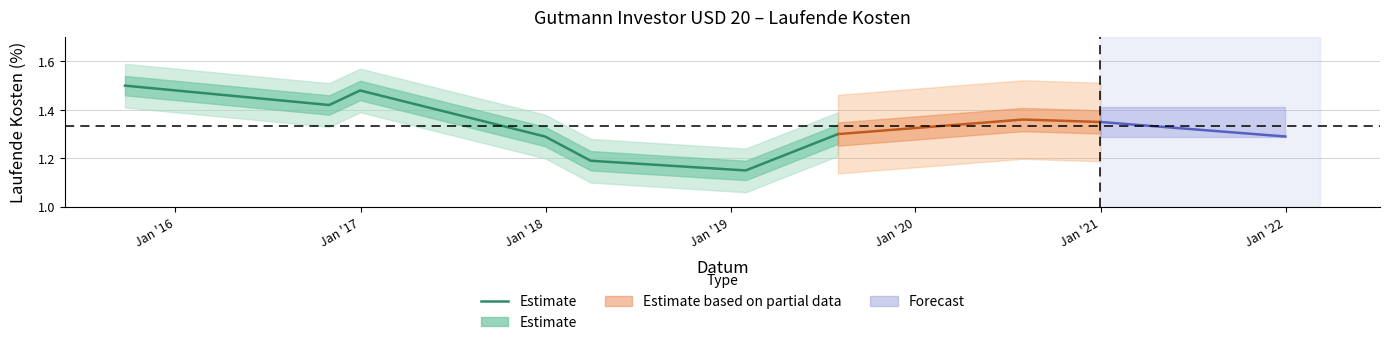

The chart shows a value of 0.7 at Jan '19. True or false?

False